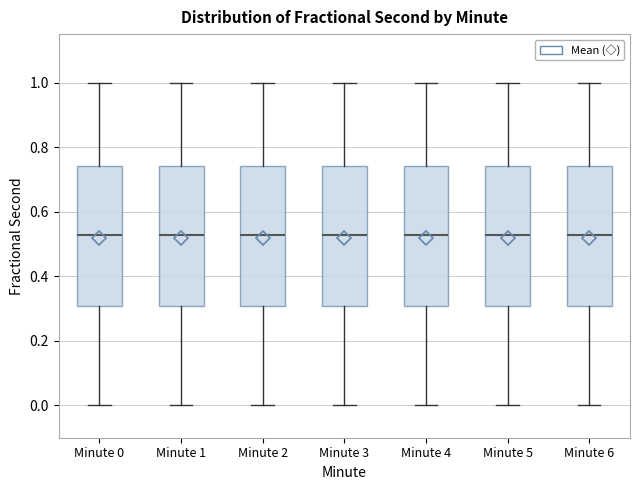

Reading left to right, transcribe this box plot: for each box, give where its median line is, the range the box spans, and where its two whiskers end, as read against the y-axis. The values are not printed on the chart, so give them approximately, as read against the axis.

Minute 0: median 0.52, box 0.30 to 0.74, whiskers 0.00 to 1.00
Minute 1: median 0.52, box 0.30 to 0.74, whiskers 0.00 to 1.00
Minute 2: median 0.52, box 0.30 to 0.74, whiskers 0.00 to 1.00
Minute 3: median 0.52, box 0.30 to 0.74, whiskers 0.00 to 1.00
Minute 4: median 0.52, box 0.30 to 0.74, whiskers 0.00 to 1.00
Minute 5: median 0.52, box 0.30 to 0.74, whiskers 0.00 to 1.00
Minute 6: median 0.52, box 0.30 to 0.74, whiskers 0.00 to 1.00